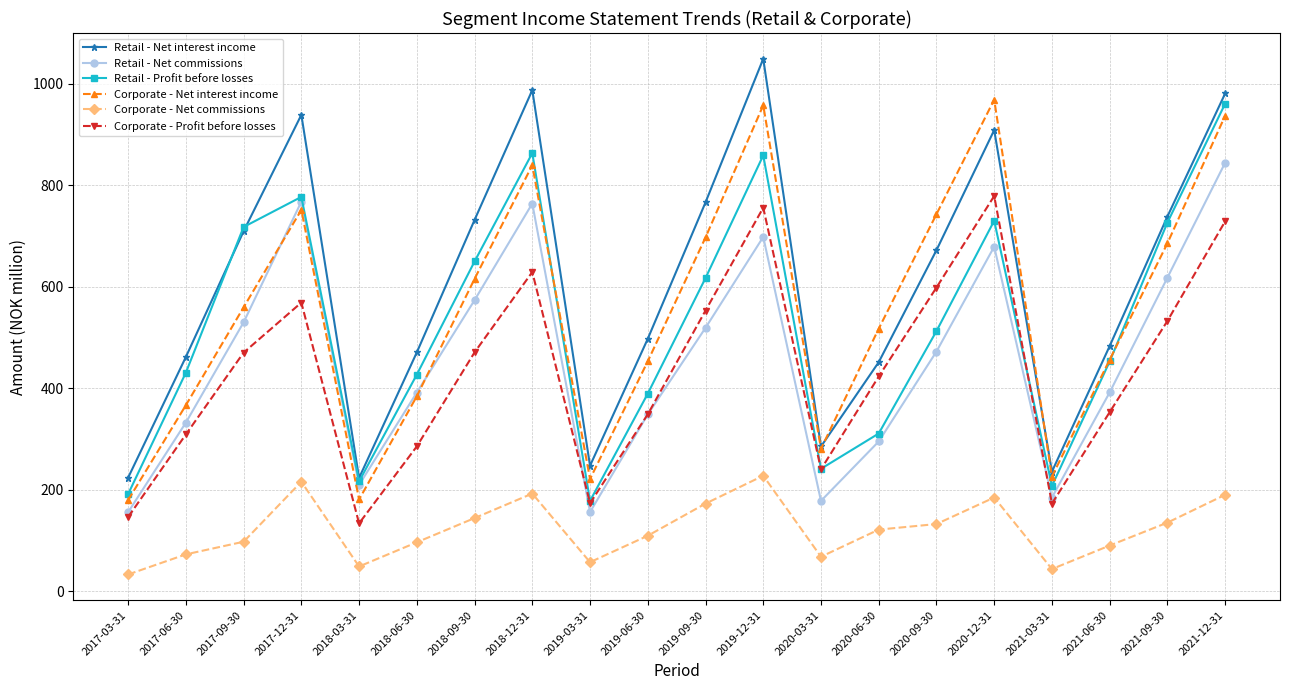

Where do Corporate - Profit before losses and Retail - Net commissions first cross each other?

2018-12-31 and 2019-03-31